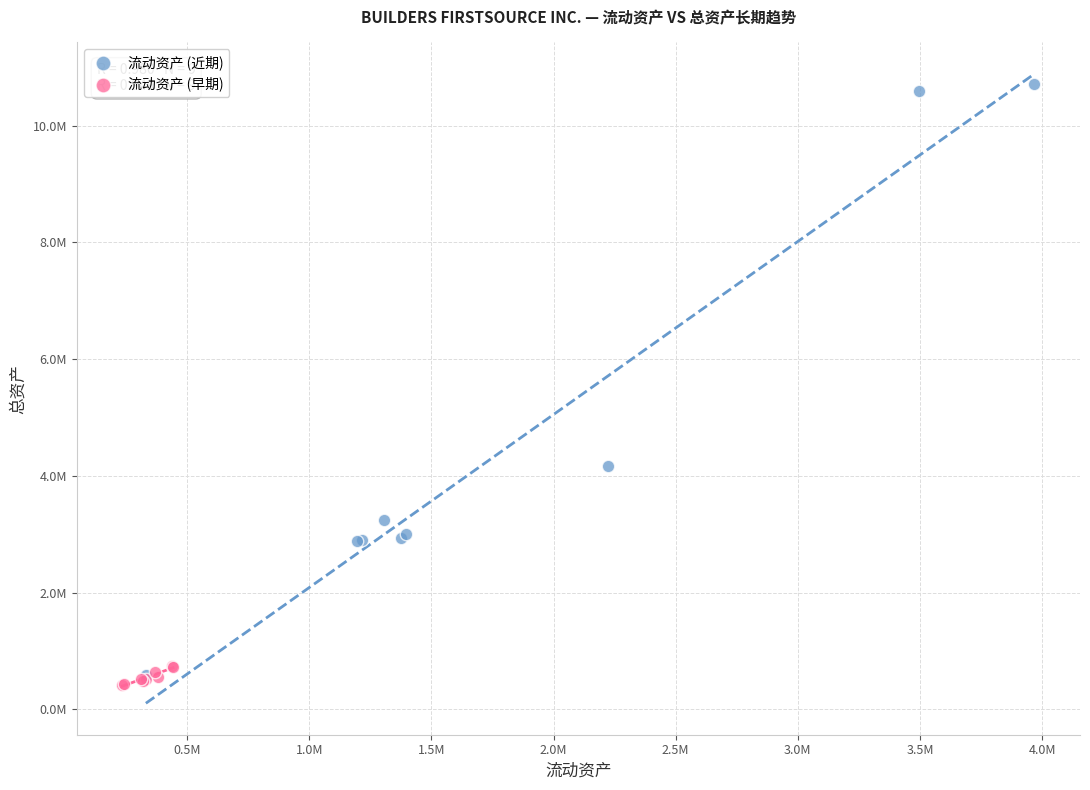

Which series contains the highest Y value?

流动资产 (近期)